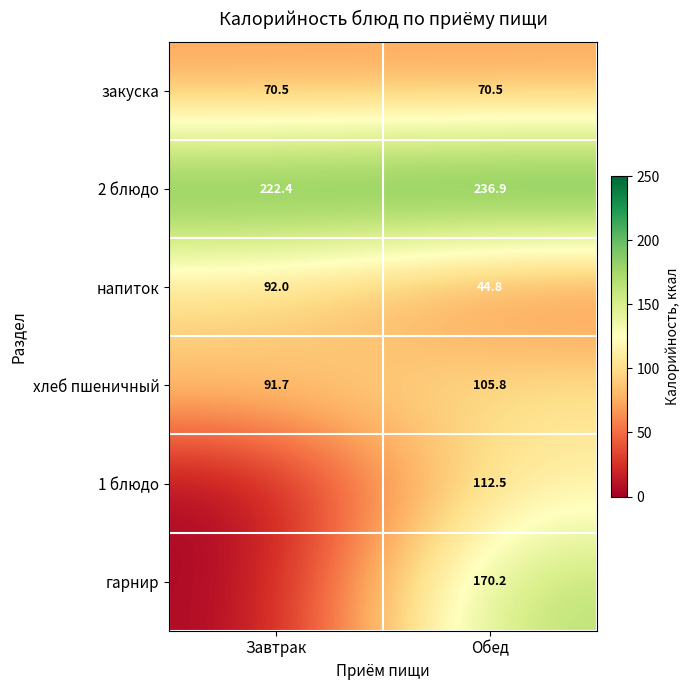

What is the spread (max minus min) of values at Обед?

192.1